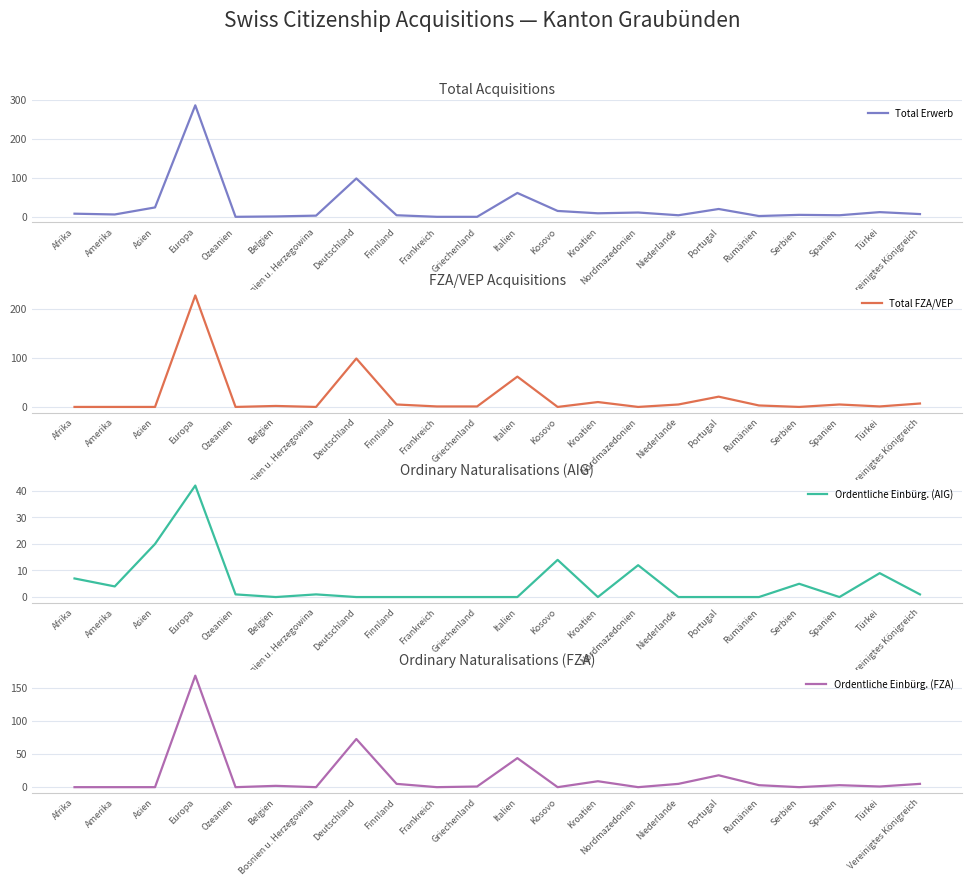

Where is Total FZA/VEP nearest to the value 114?

Deutschland